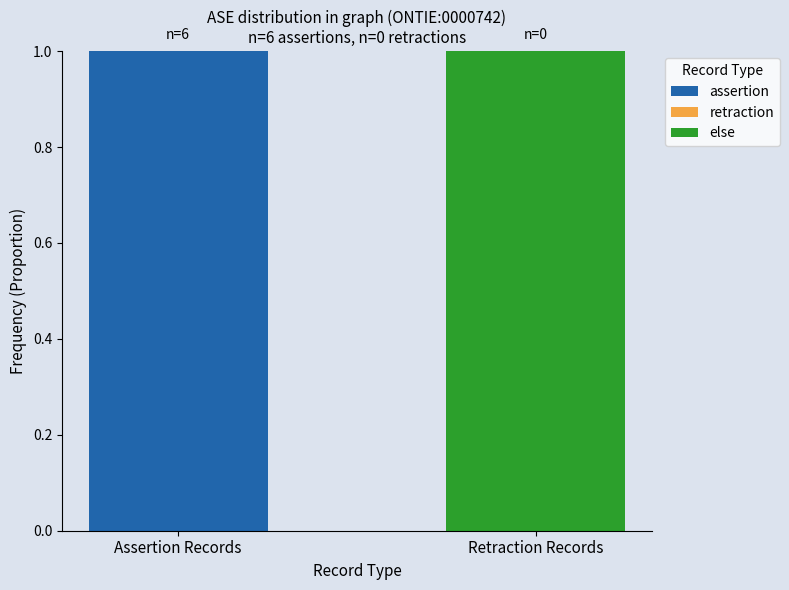

The value of assertion at Assertion Records is 0. True or false?

False